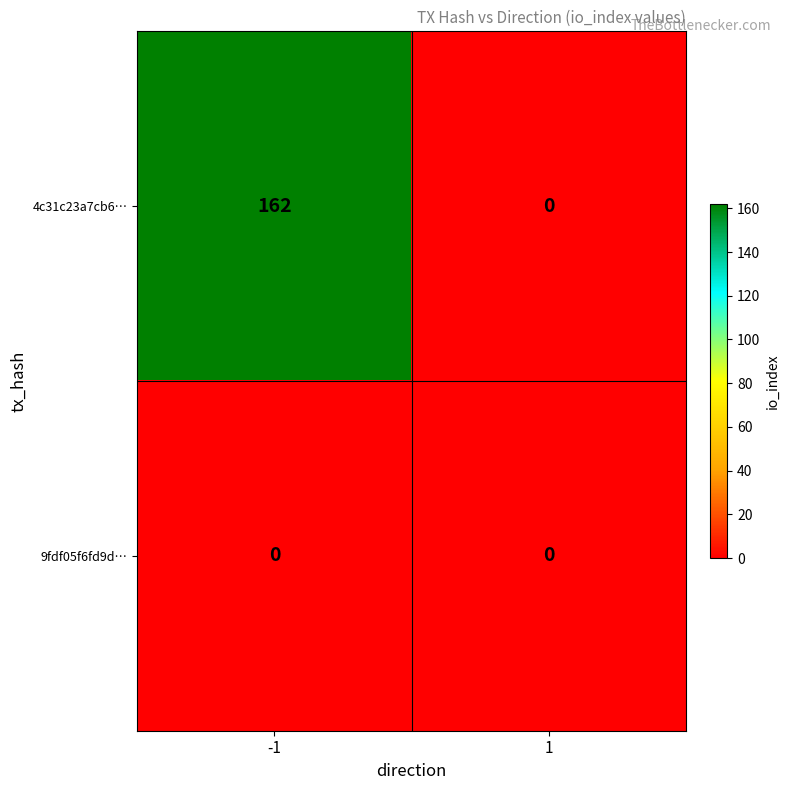

The 4c31c23a7cb6… series shows 228 at -1. True or false?

False